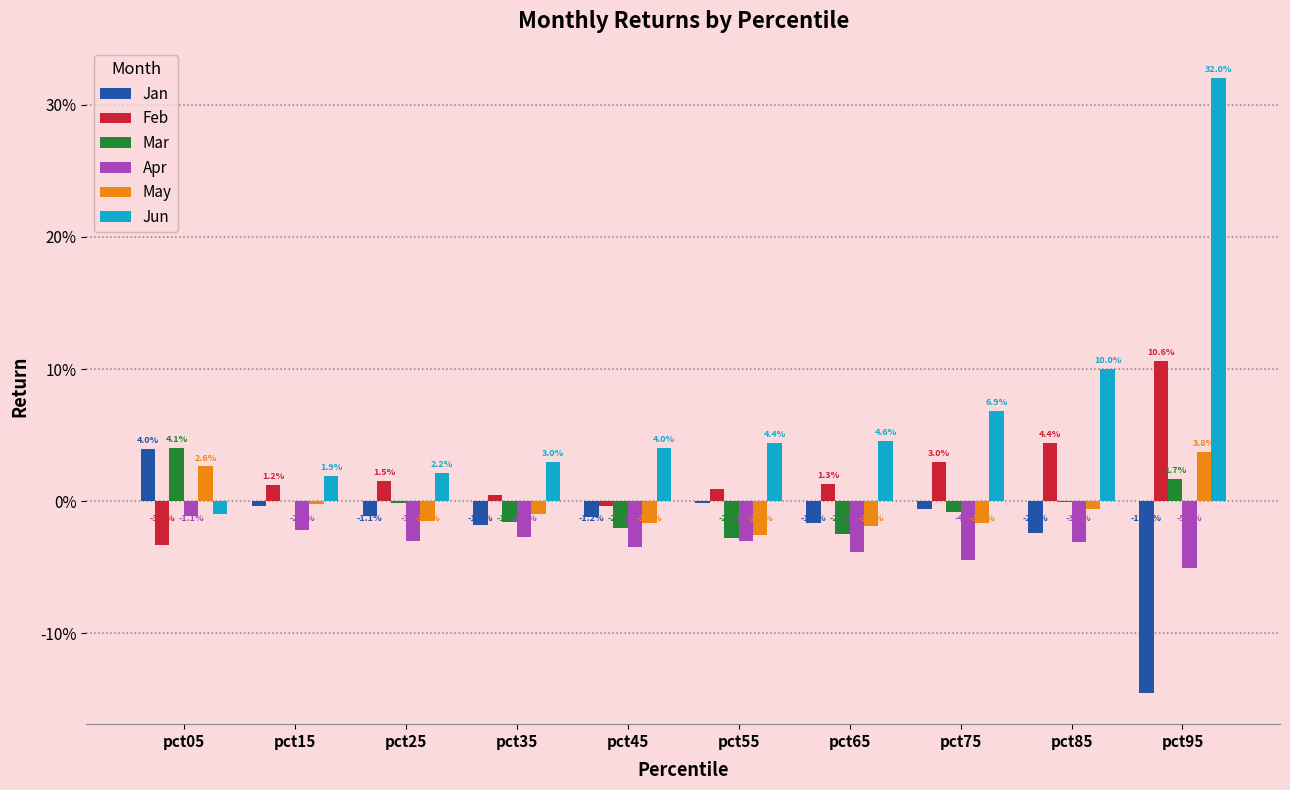

Does the chart contain stacked bars?

No